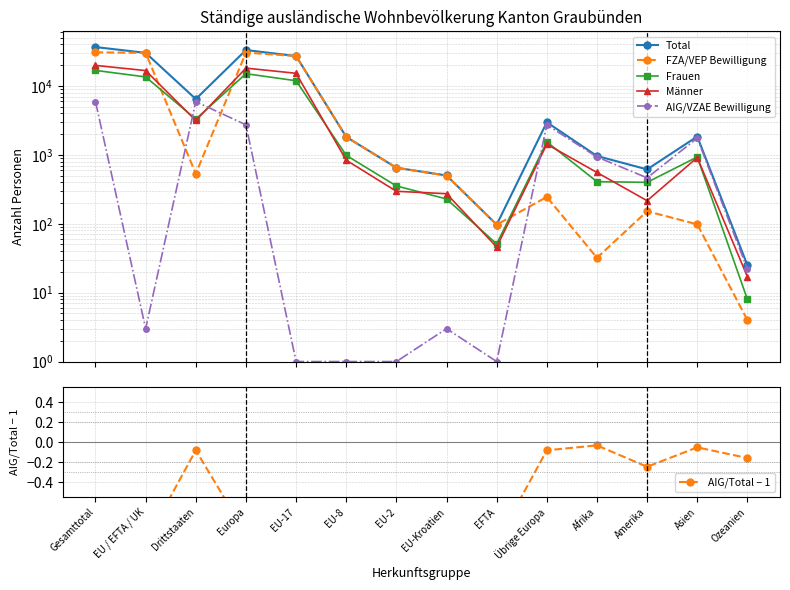

What is the highest value of the Total series?

36698.0